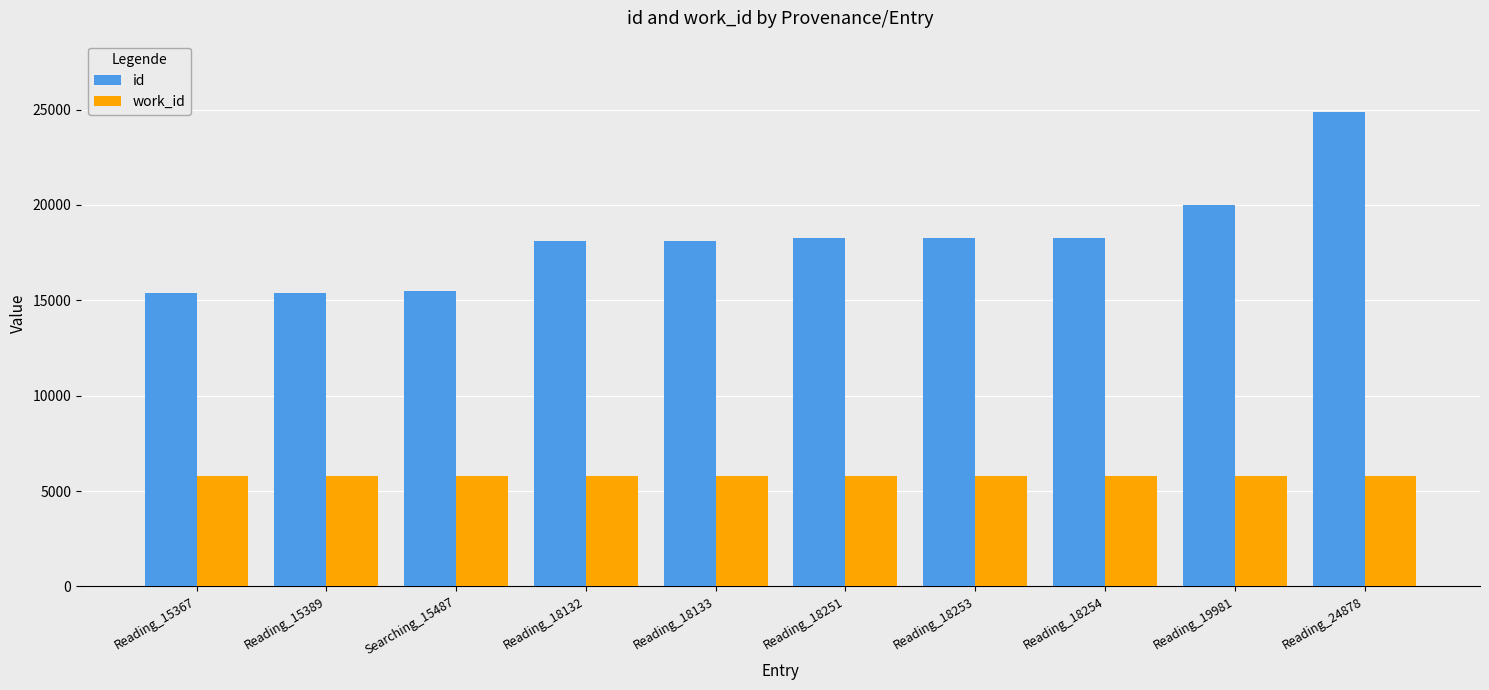

The value of id at Reading_19981 is 34895. True or false?

False